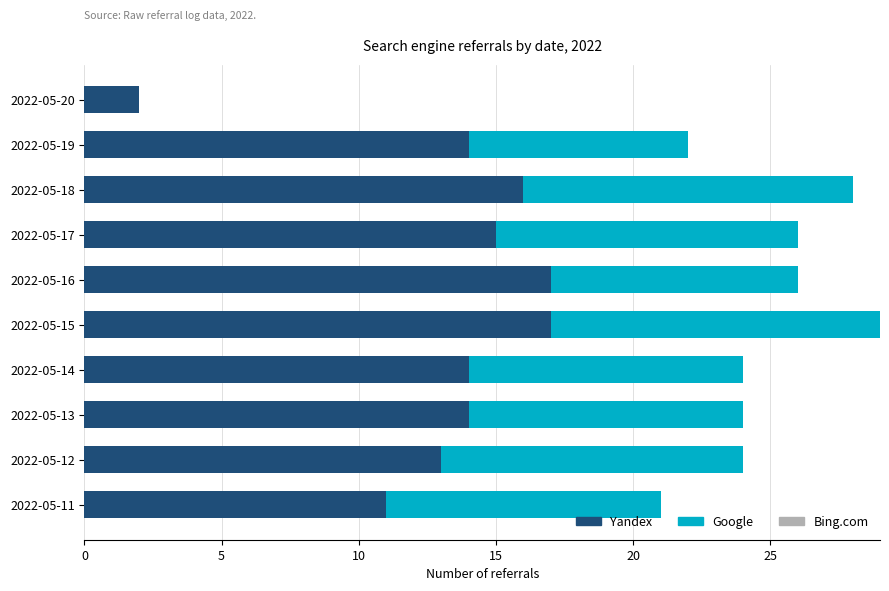

Is it true that Yandex equals 3 at 2022-05-20?

False